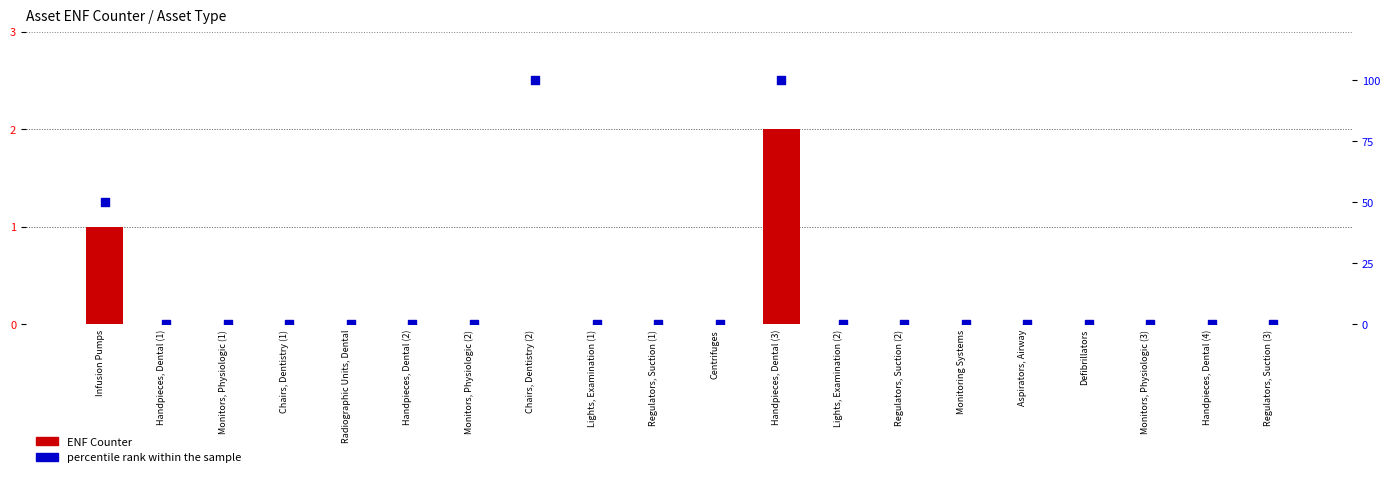

At how many categories does at least one series exceed 52?

2